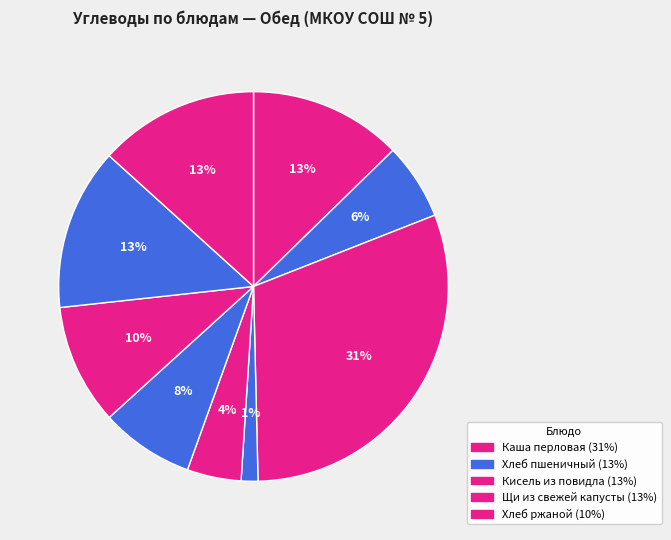

How many segments does this pie chart have?

9